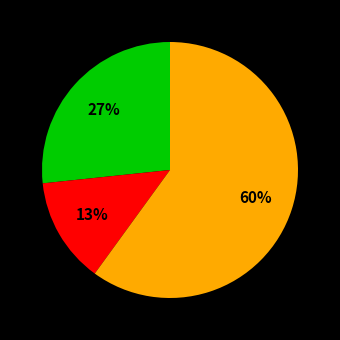

Is there a majority slice in this chart?

Yes